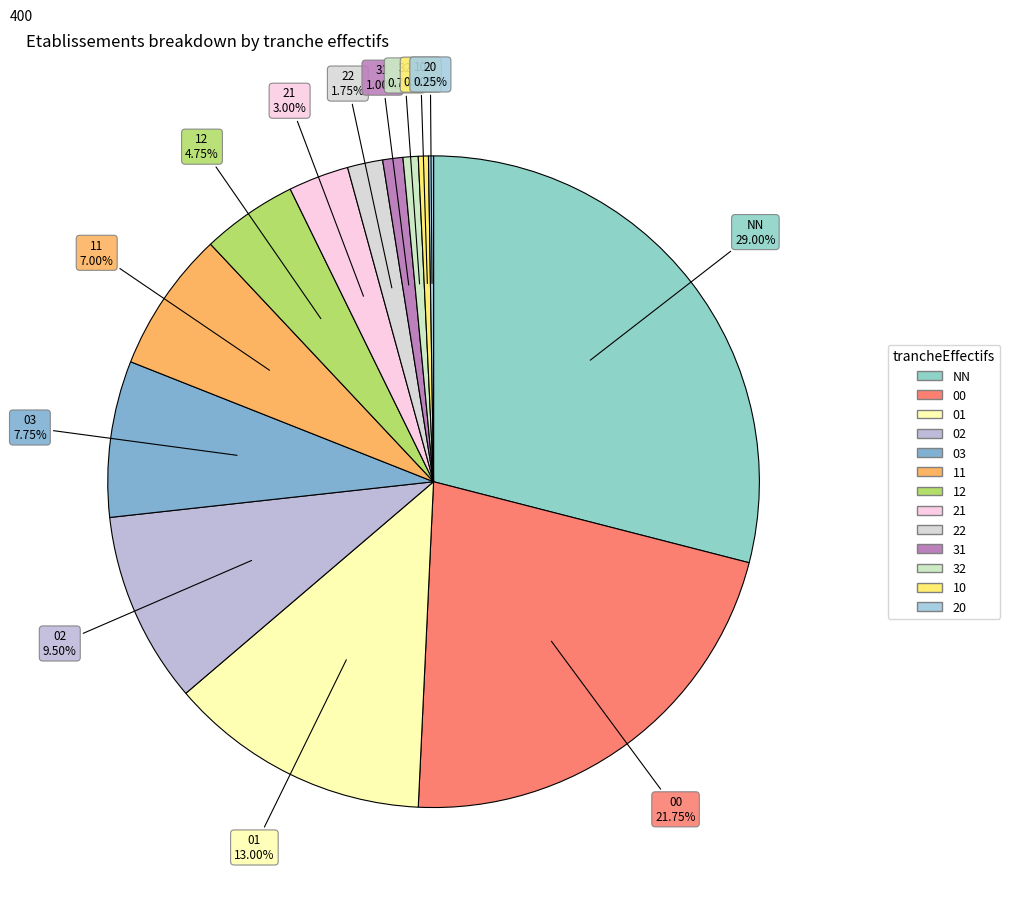

What is the largest slice in the pie chart?

NN